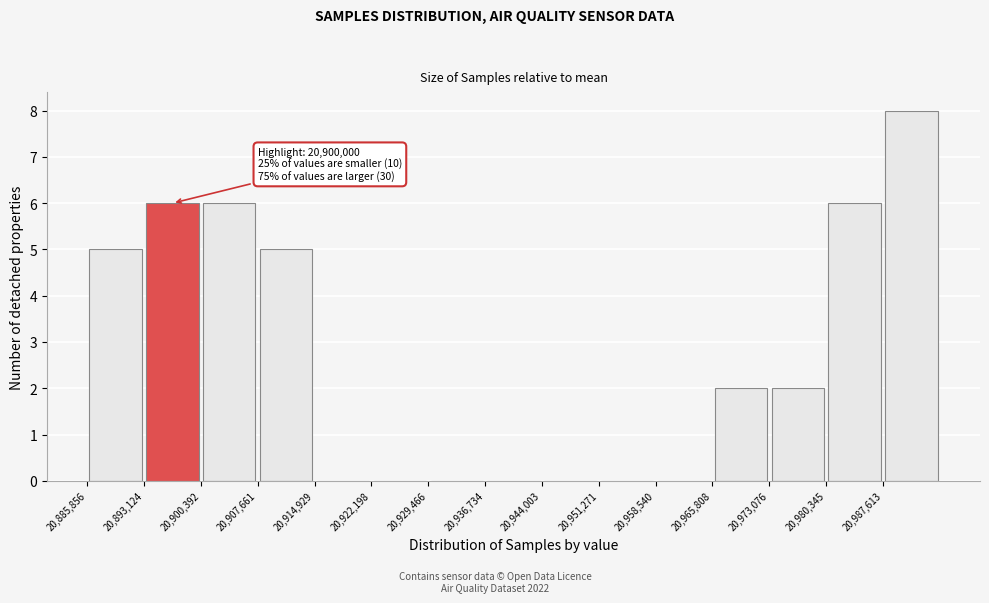

Which range on the x-axis has the tallest bar?

20988000 to 20995000